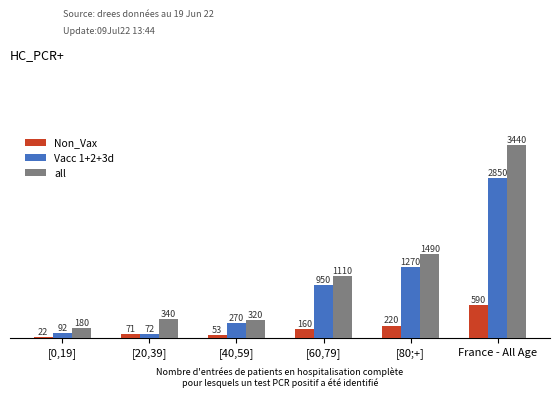

What are all the series names shown in the legend?

Non_Vax, Vacc 1+2+3d, all